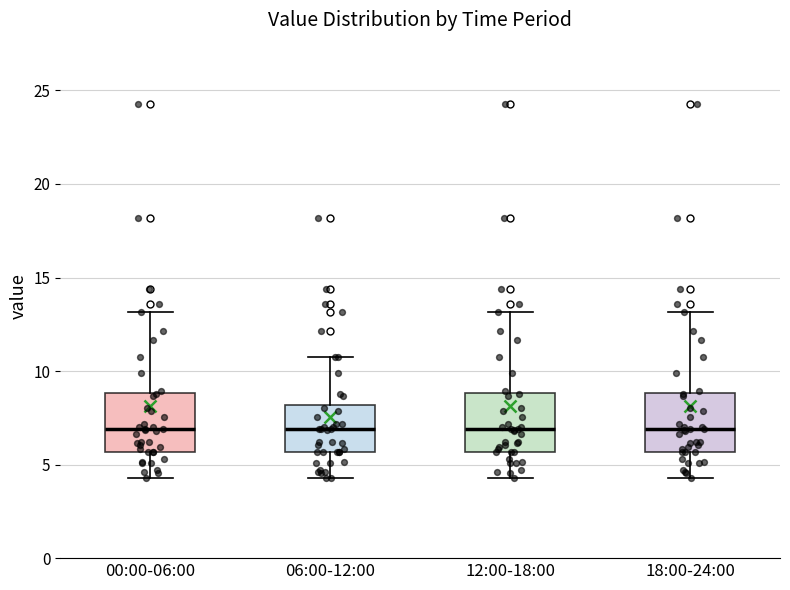

Reading left to right, read every box against the y-axis: the position of its median line, the range the box covers, and the ends of its whiskers. The values are not printed on the chart, so give them approximately, as read against the axis.

00:00-06:00: median 7.0, box 5.5 to 9.0, whiskers 4.5 to 13.0
06:00-12:00: median 7.0, box 5.5 to 8.0, whiskers 4.5 to 11.0
12:00-18:00: median 7.0, box 5.5 to 9.0, whiskers 4.5 to 13.0
18:00-24:00: median 7.0, box 5.5 to 9.0, whiskers 4.5 to 13.0